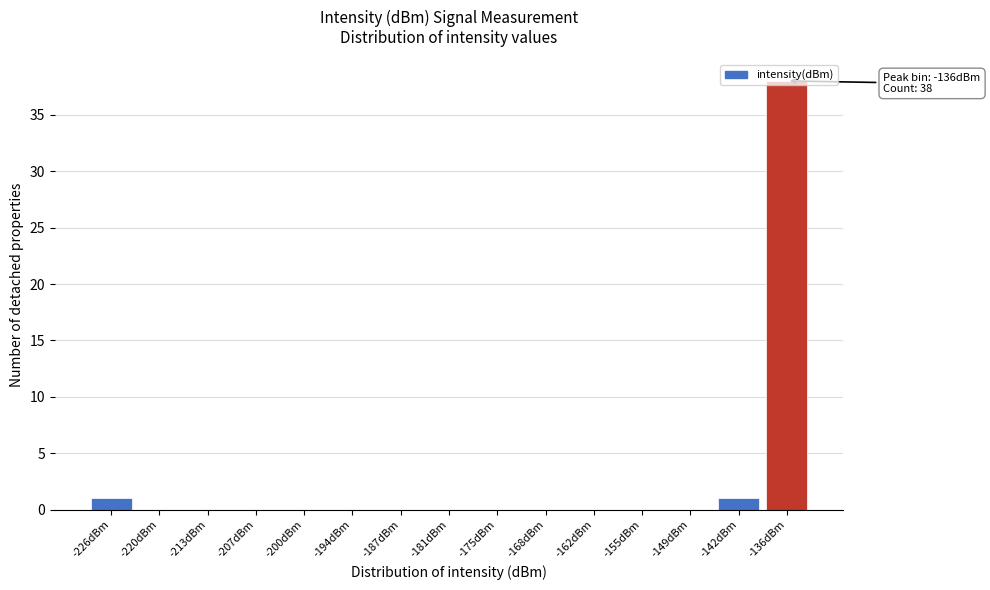

What is the greatest value displayed?

38